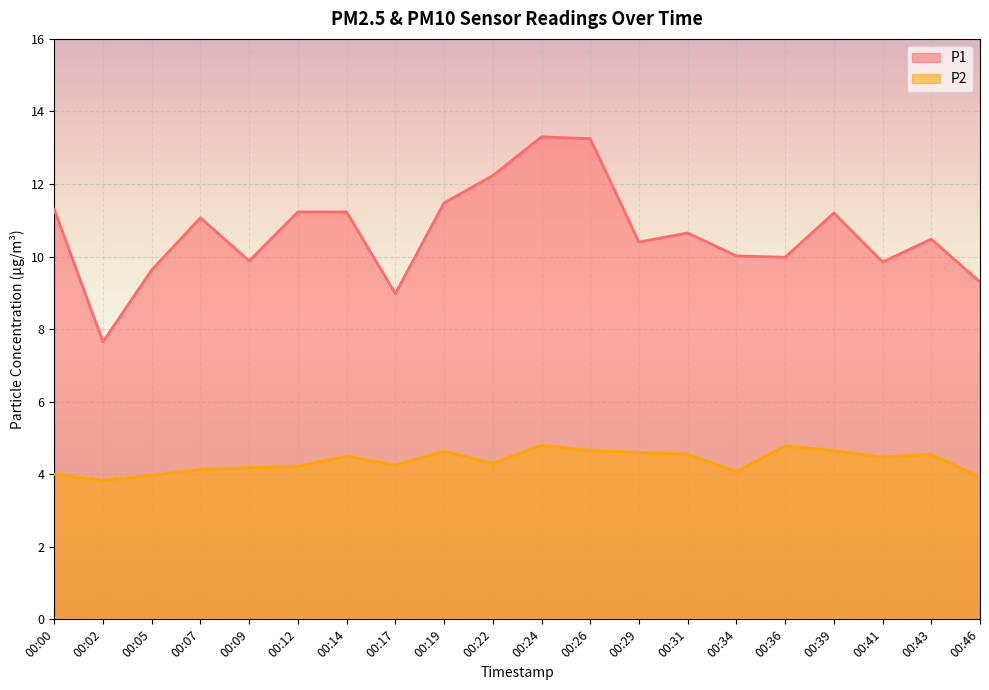

What is the greatest value displayed?

13.3